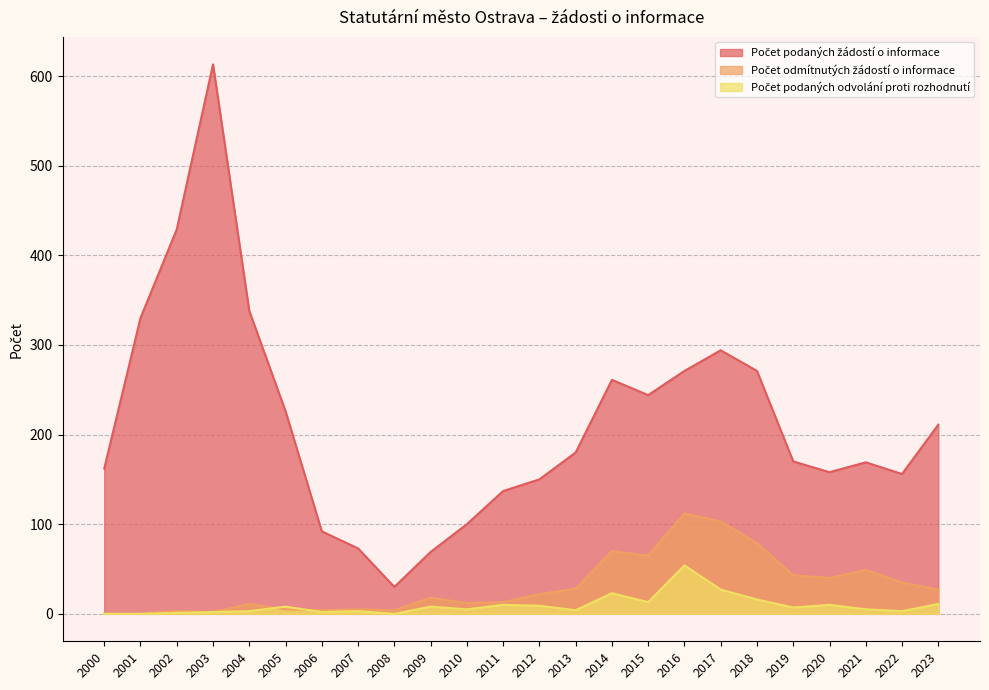

Reading left to right, what are all the values shown in this chart?

Počet podaných žádostí o informace: 2000=162	2001=330	2002=429	2003=613	2004=338	2005=226	2006=92	2007=73	2008=30	2009=69	2010=100	2011=137	2012=150	2013=180	2014=261	2015=244	2016=271	2017=294	2018=271	2019=170	2020=158	2021=169	2022=156	2023=211
Počet odmítnutých žádostí o informace: 2000=0	2001=0	2002=3	2003=2	2004=11	2005=5	2006=4	2007=5	2008=4	2009=18	2010=12	2011=13	2012=22	2013=28	2014=70	2015=65	2016=112	2017=103	2018=79	2019=43	2020=40	2021=49	2022=35	2023=27
Počet podaných odvolání proti rozhodnutí: 2000=0	2001=0	2002=1	2003=2	2004=3	2005=8	2006=2	2007=3	2008=0	2009=8	2010=5	2011=10	2012=9	2013=4	2014=23	2015=13	2016=54	2017=27	2018=16	2019=7	2020=10	2021=5	2022=3	2023=11